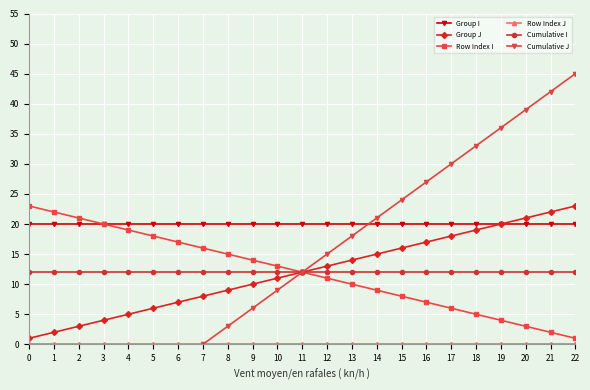

At which label does Group J first exceed 12?

12